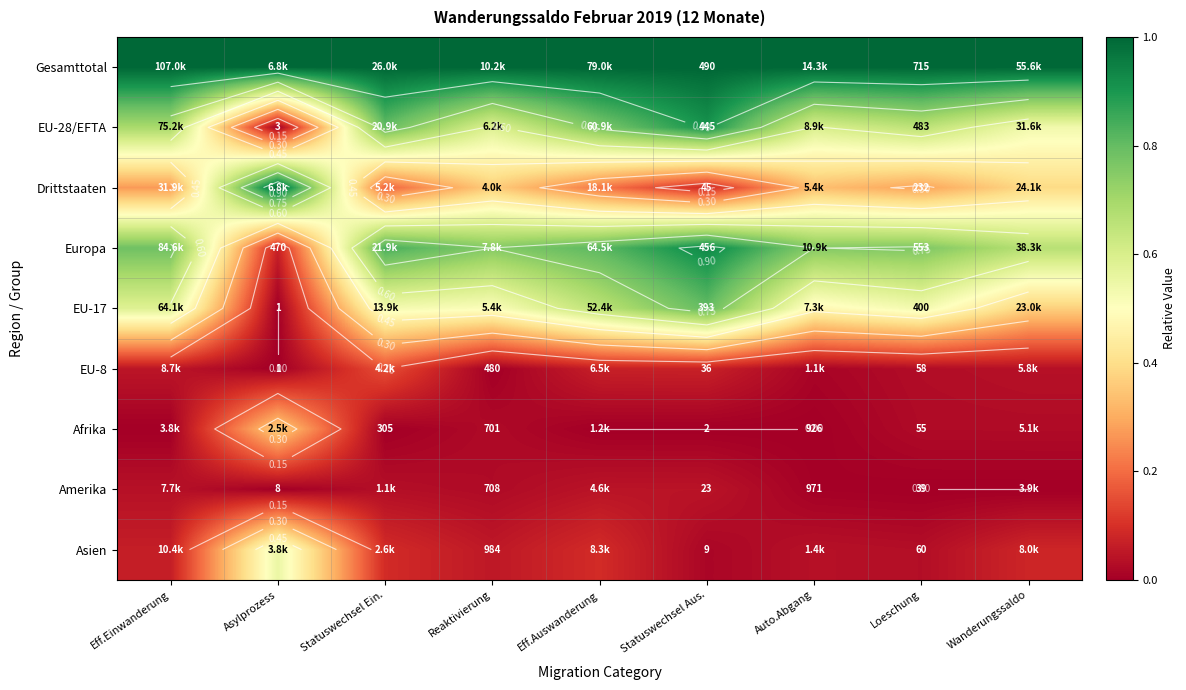

The EU-17 series shows -0.4 at Asylprozess. True or false?

False